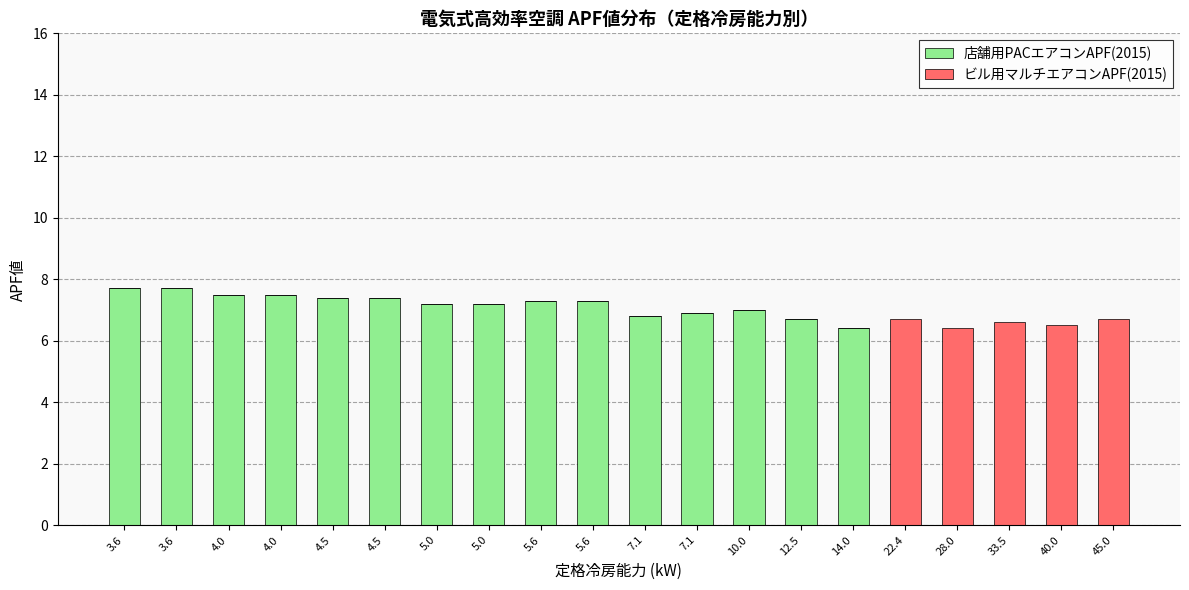

Are the bars horizontal?

No